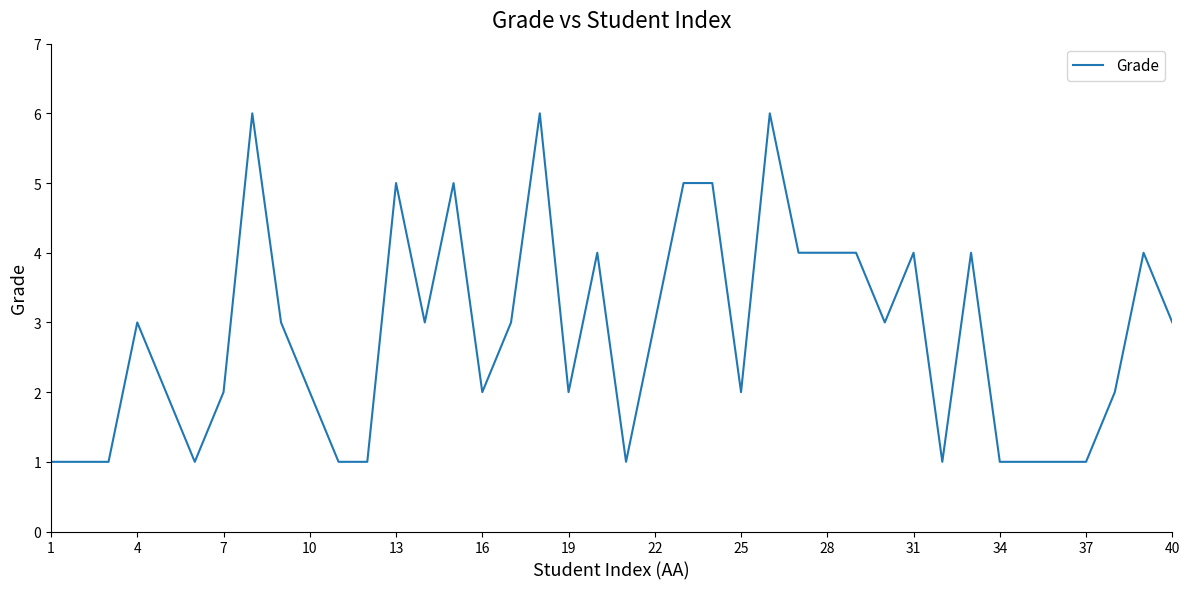

What is the greatest value displayed?

6